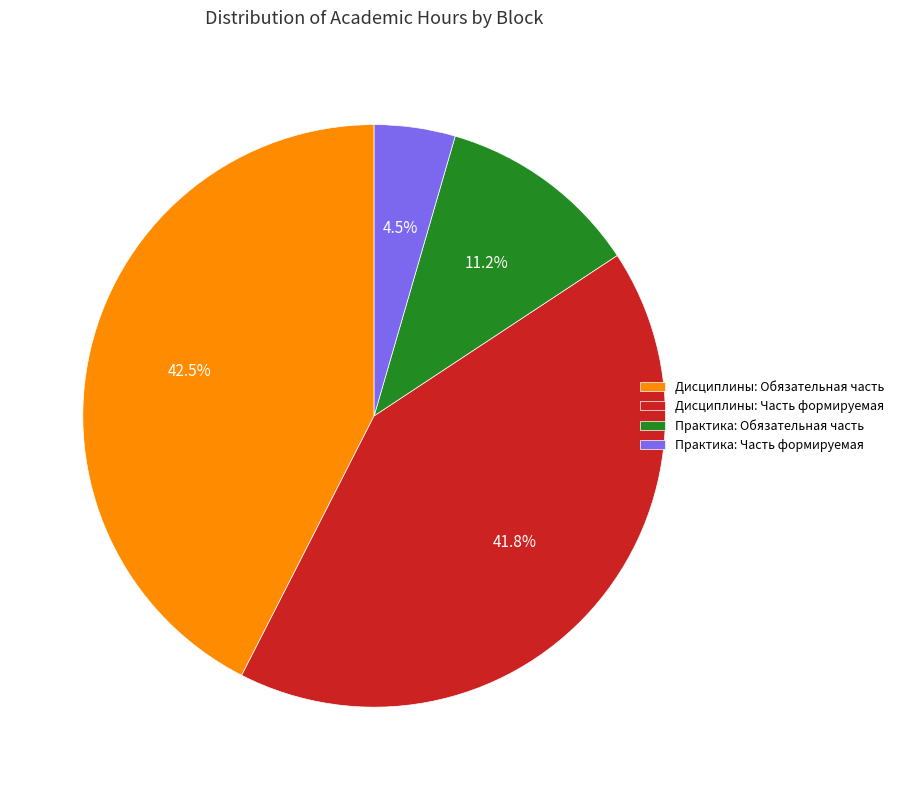

What is the smallest slice in the pie chart?

Практика: Часть формируемая